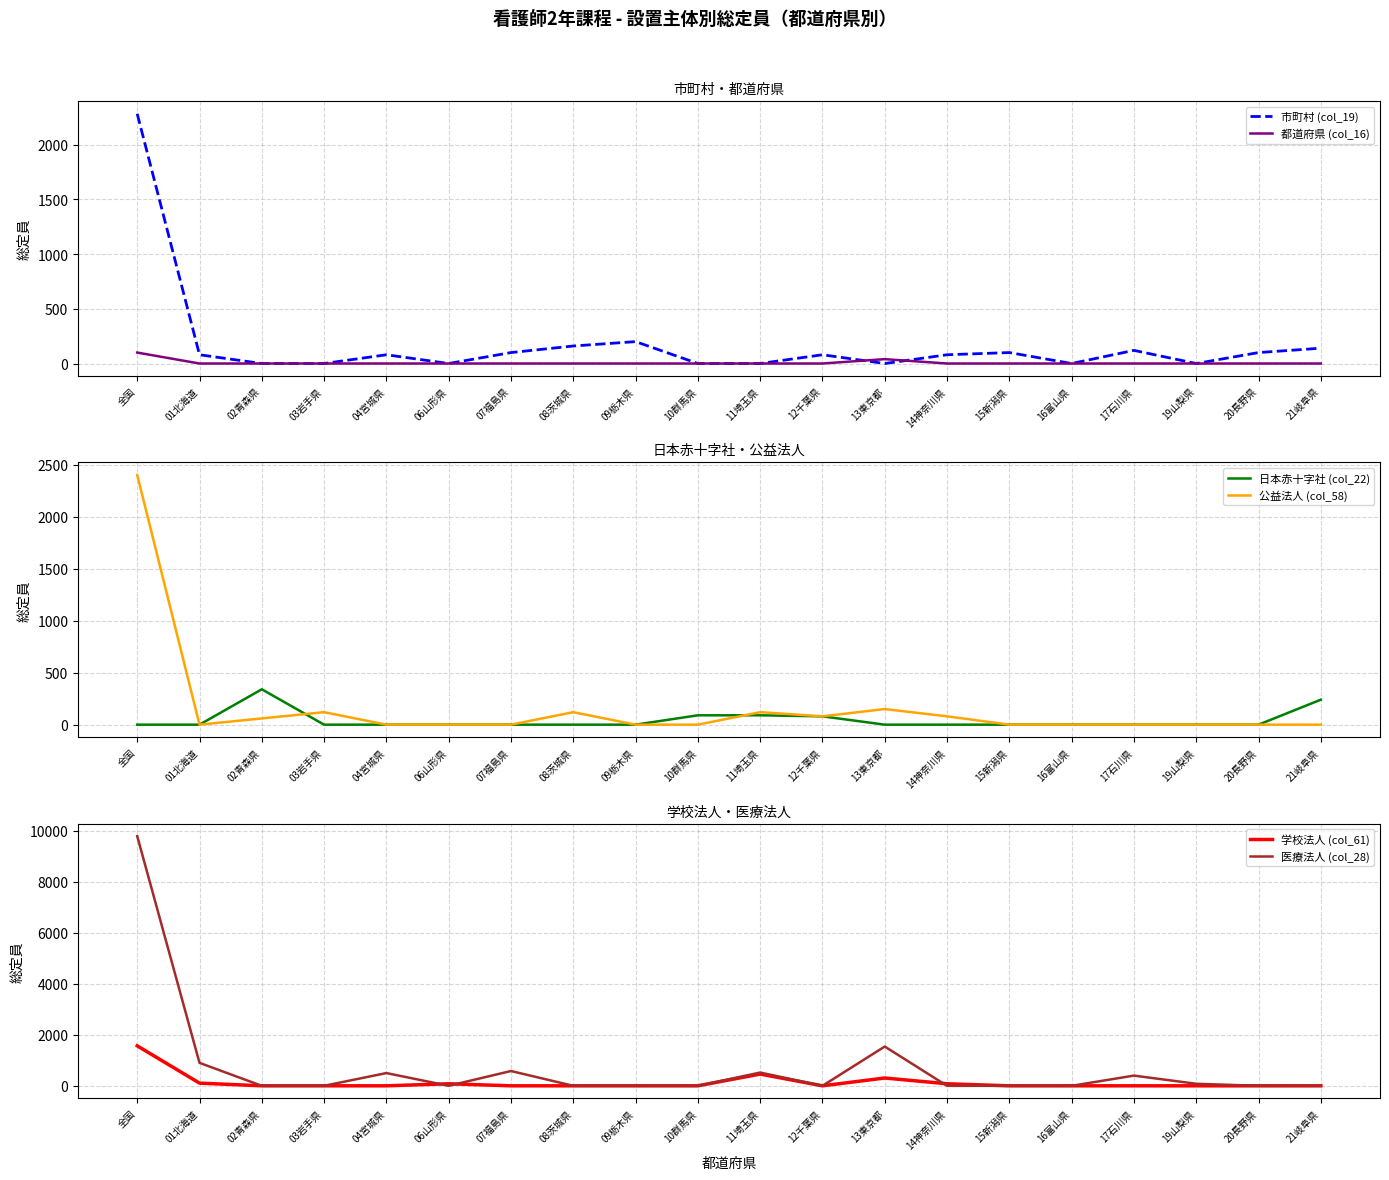

Reading right to left, extract all data points from this chart.

市町村 (col_19): 21岐阜県=140	20長野県=100	19山梨県=0	17石川県=120	16富山県=0	15新潟県=100	14神奈川県=80	13東京都=0	12千葉県=80	11埼玉県=0	10群馬県=0	09栃木県=200	08茨城県=160	07福島県=100	06山形県=0	04宮城県=80	03岩手県=0	02青森県=0	01北海道=80	全国=2281
都道府県 (col_16): 21岐阜県=0	20長野県=0	19山梨県=0	17石川県=0	16富山県=0	15新潟県=0	14神奈川県=0	13東京都=40	12千葉県=0	11埼玉県=0	10群馬県=0	09栃木県=0	08茨城県=0	07福島県=0	06山形県=0	04宮城県=0	03岩手県=0	02青森県=0	01北海道=0	全国=100
日本赤十字社 (col_22): 21岐阜県=240	20長野県=0	19山梨県=0	17石川県=0	16富山県=0	15新潟県=0	14神奈川県=0	13東京都=0	12千葉県=80	11埼玉県=90	10群馬県=90	09栃木県=0	08茨城県=0	07福島県=0	06山形県=0	04宮城県=0	03岩手県=0	02青森県=340	01北海道=0	全国=0
公益法人 (col_58): 21岐阜県=0	20長野県=0	19山梨県=0	17石川県=0	16富山県=0	15新潟県=0	14神奈川県=80	13東京都=150	12千葉県=80	11埼玉県=120	10群馬県=0	09栃木県=0	08茨城県=120	07福島県=0	06山形県=0	04宮城県=0	03岩手県=120	02青森県=60	01北海道=0	全国=2400
学校法人 (col_61): 21岐阜県=0	20長野県=0	19山梨県=0	17石川県=0	16富山県=0	15新潟県=0	14神奈川県=80	13東京都=306	12千葉県=0	11埼玉県=460	10群馬県=0	09栃木県=0	08茨城県=0	07福島県=0	06山形県=80	04宮城県=0	03岩手県=0	02青森県=0	01北海道=105	全国=1567
医療法人 (col_28): 21岐阜県=0	20長野県=0	19山梨県=80	17石川県=400	16富山県=0	15新潟県=0	14神奈川県=0	13東京都=1540	12千葉県=0	11埼玉県=520	10群馬県=0	09栃木県=0	08茨城県=0	07福島県=580	06山形県=0	04宮城県=500	03岩手県=0	02青森県=0	01北海道=900	全国=9790